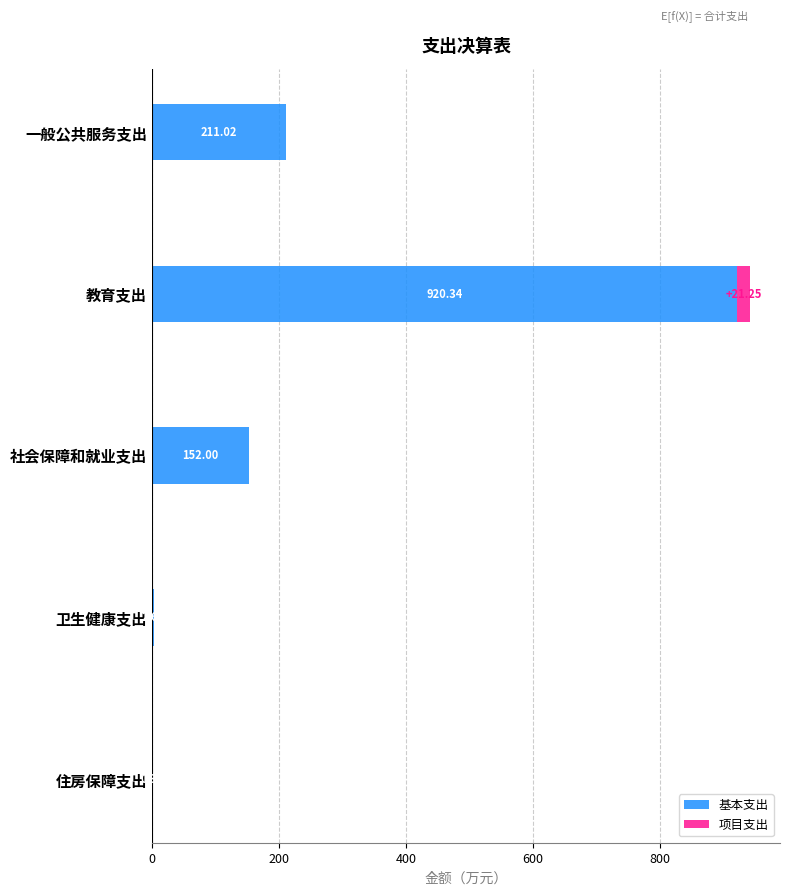

What are all the series names shown in the legend?

基本支出, 项目支出